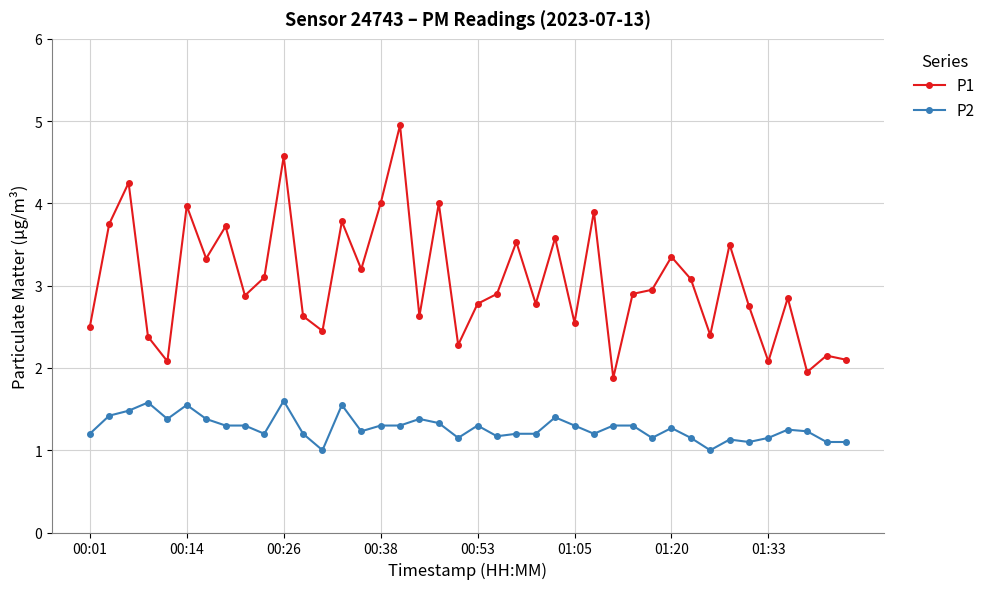

Rank the series by their maximum value, from lowest to highest.

P2, P1